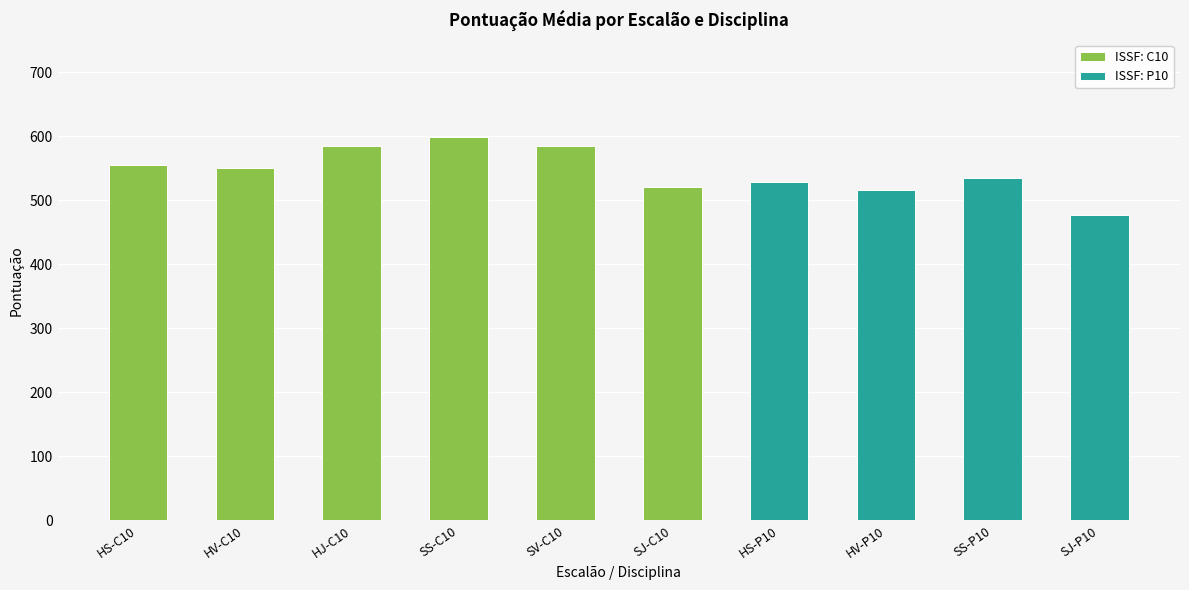

Count the number of data series in this chart.

2